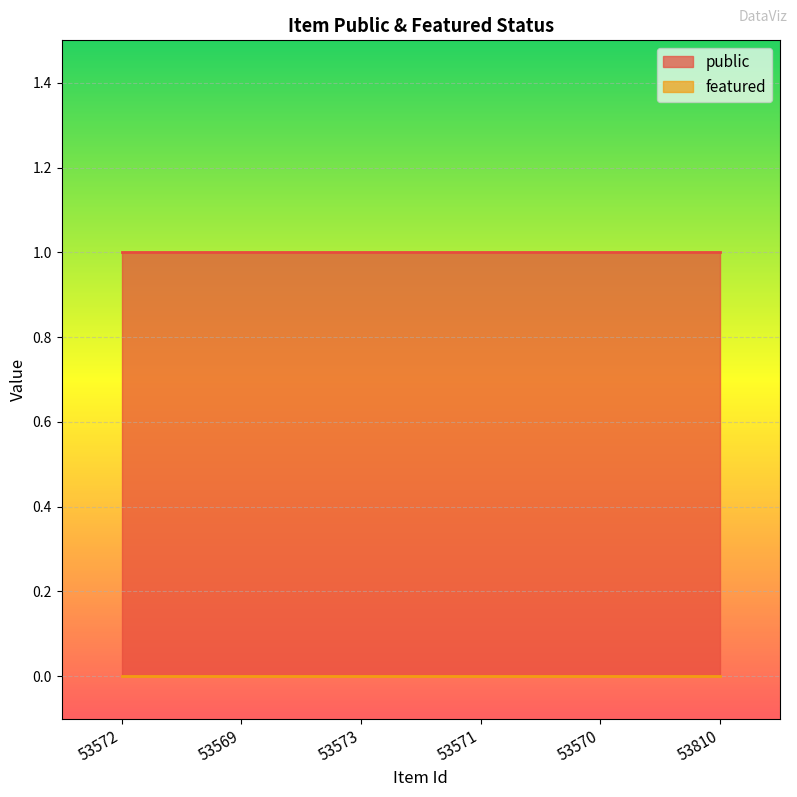

Reading left to right, extract all data points from this chart.

public: 53572=1	53569=1	53573=1	53571=1	53570=1	53810=1
featured: 53572=0	53569=0	53573=0	53571=0	53570=0	53810=0